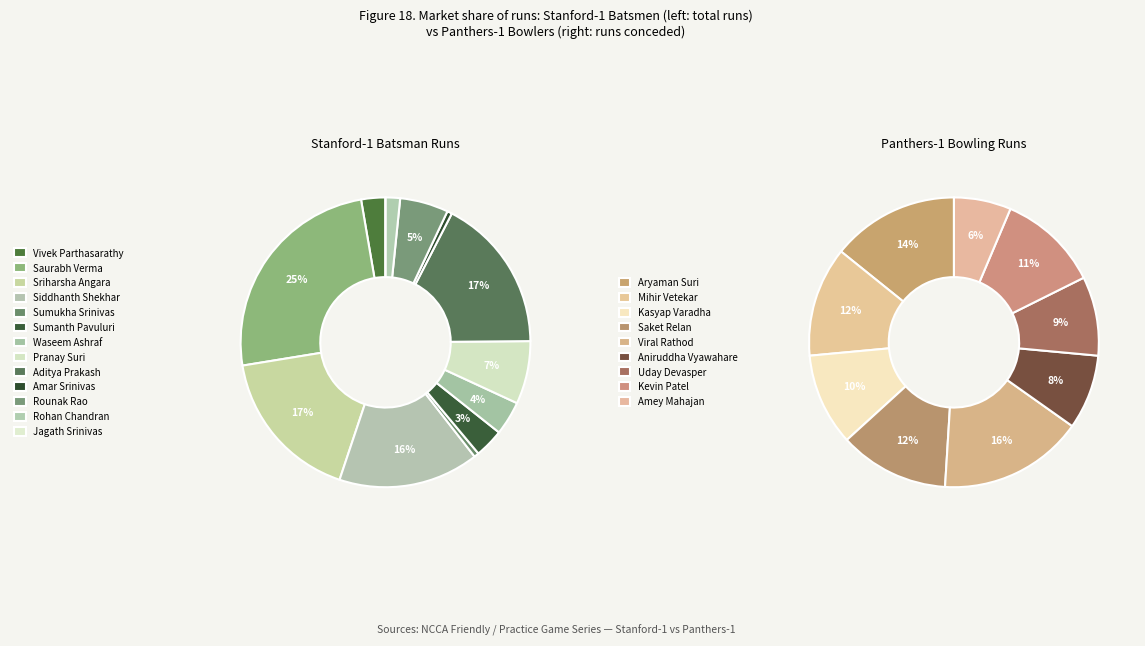

What is the total percentage of Rohan Chandran and Sumanth Pavuluri?

4.9%